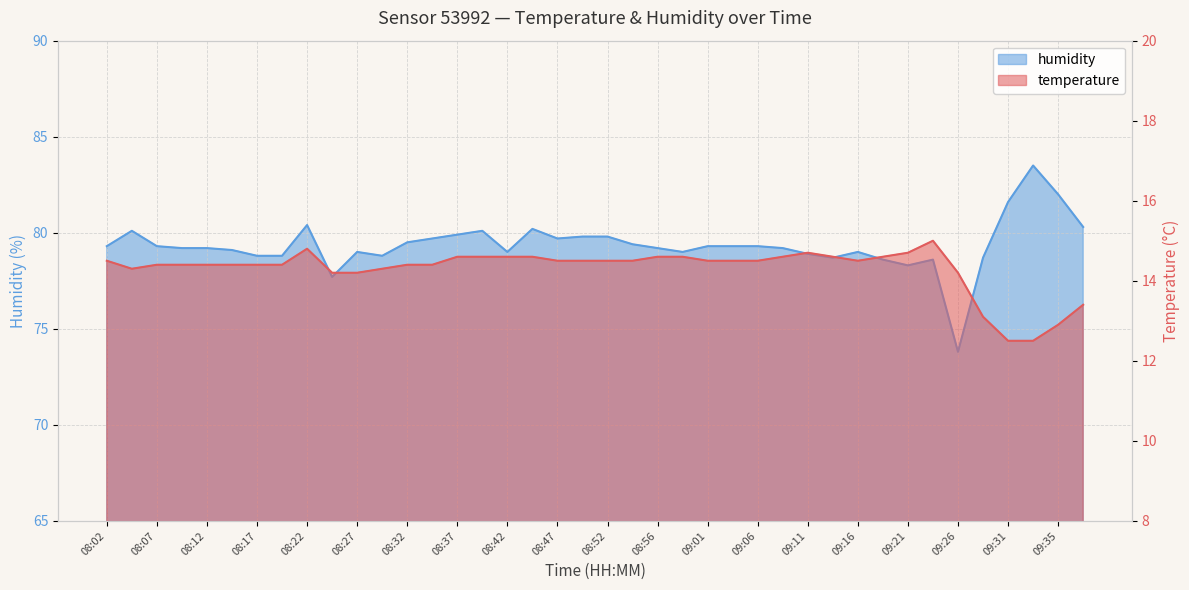

True or false: humidity and temperature intersect in this chart.

False